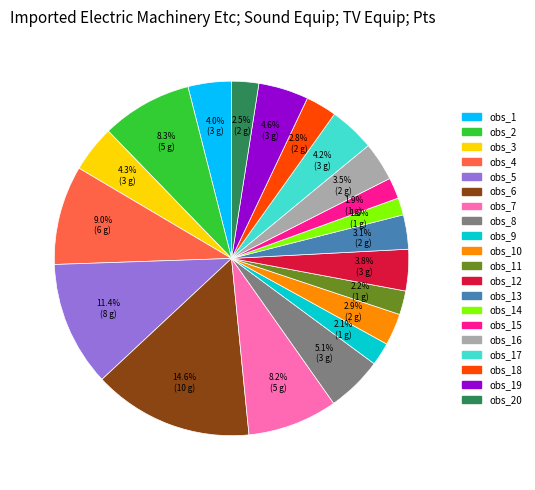

Does any single category account for the majority?

No